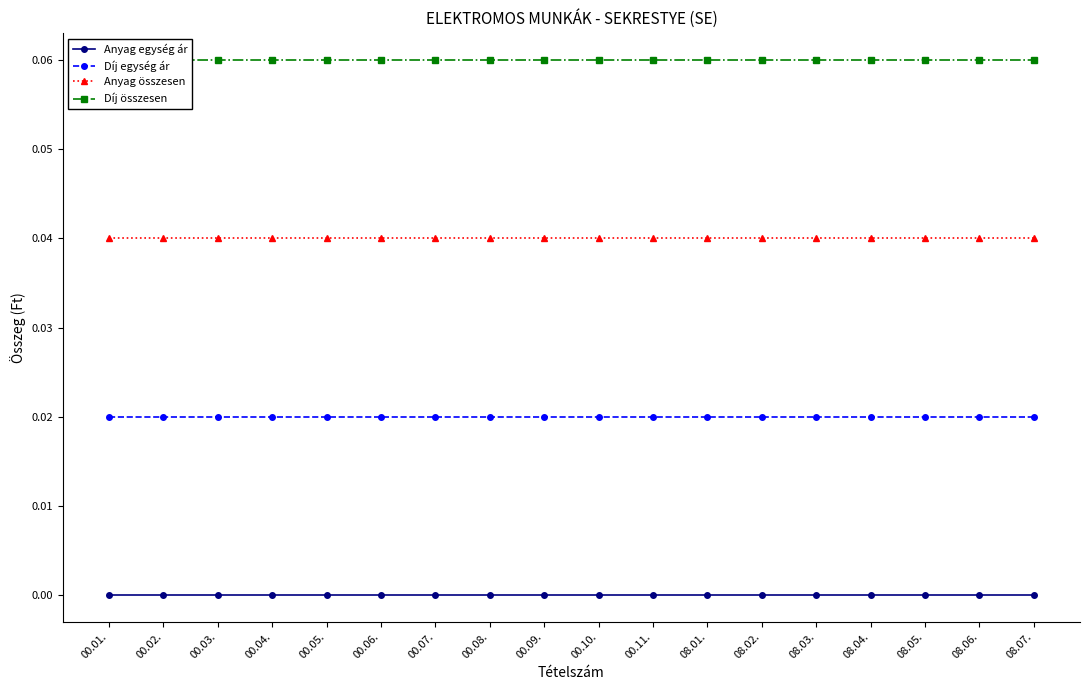

True or false: Anyag egység ár has a value of 0.0 at 08.02..

True